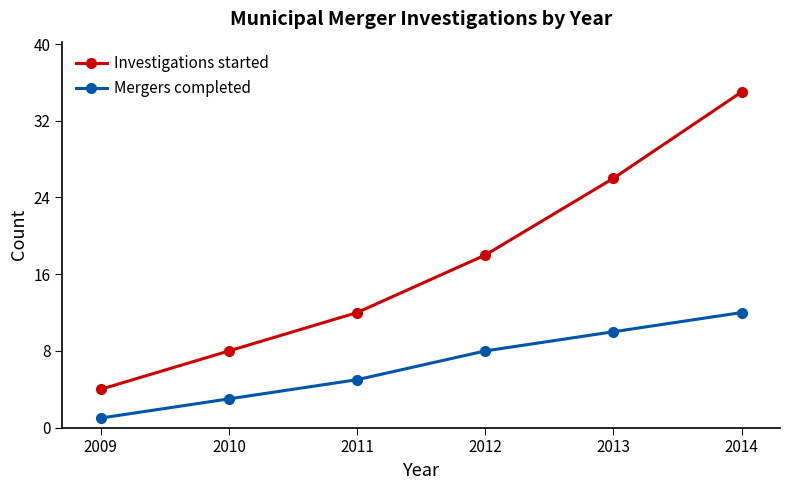

True or false: Mergers completed has more than 0 interior local peaks.

False